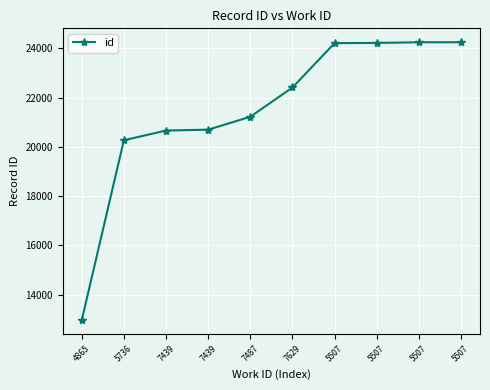

Which label corresponds to the largest value in the chart?

5507